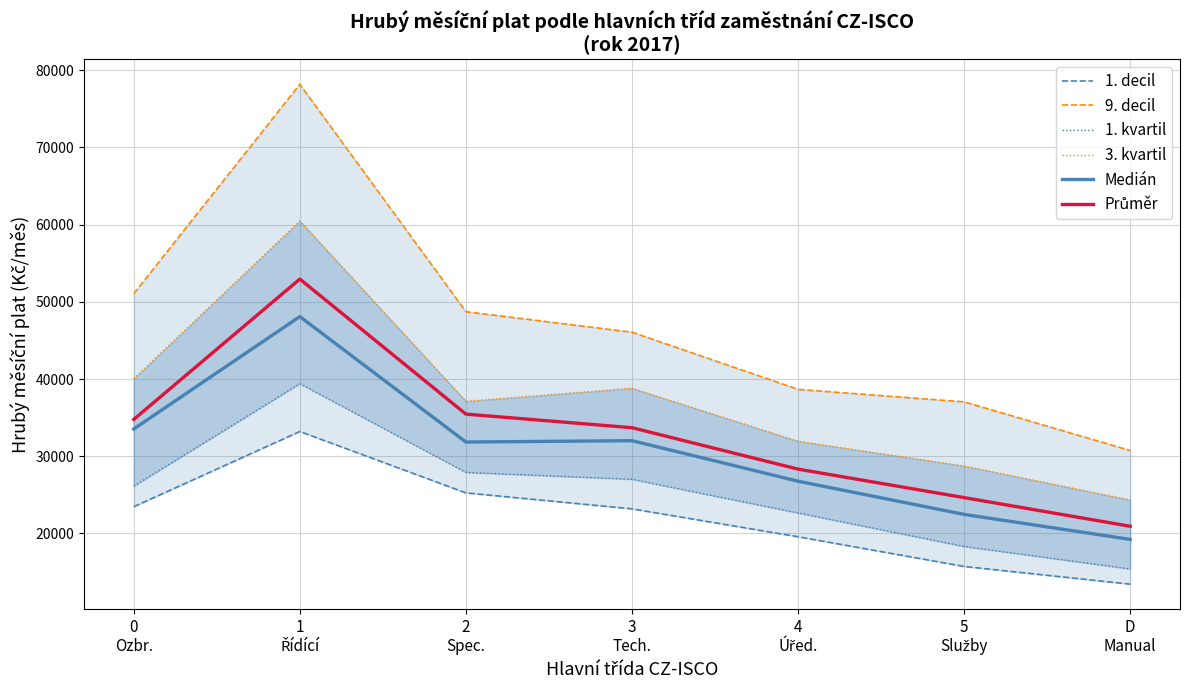

What is the minimum value for 3. kvartil?

24338.9